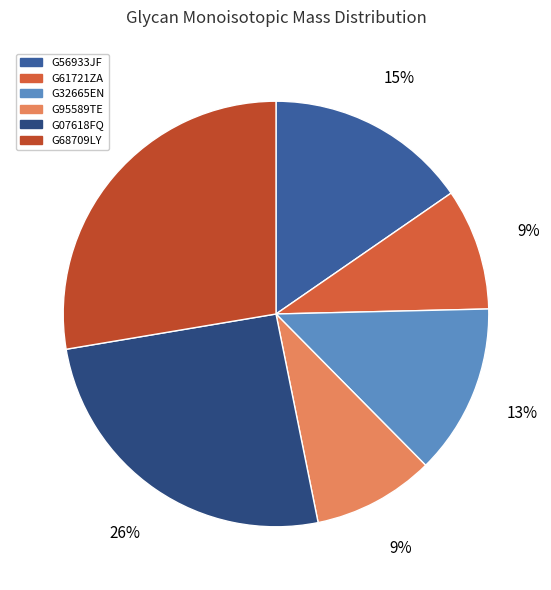

Count the number of slices in the pie.

6